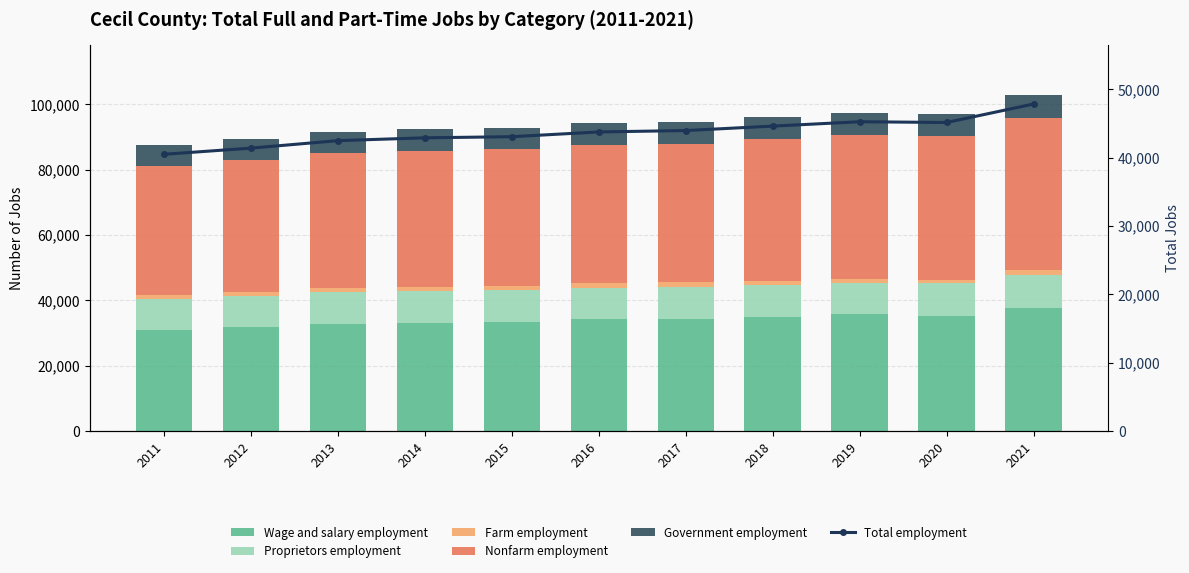

What is the sum of all Government employment values?

73396